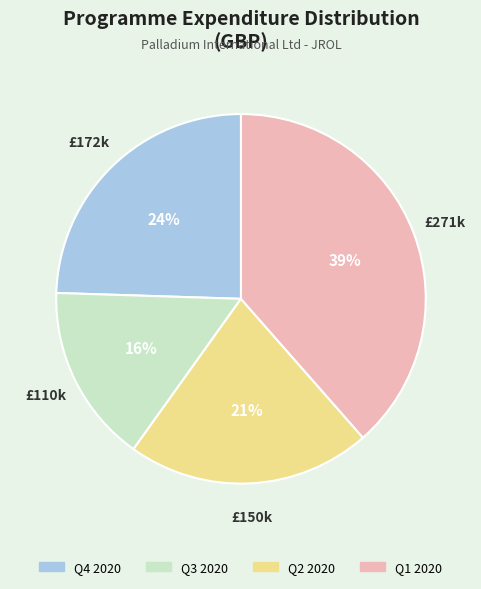

How many segments does this pie chart have?

4